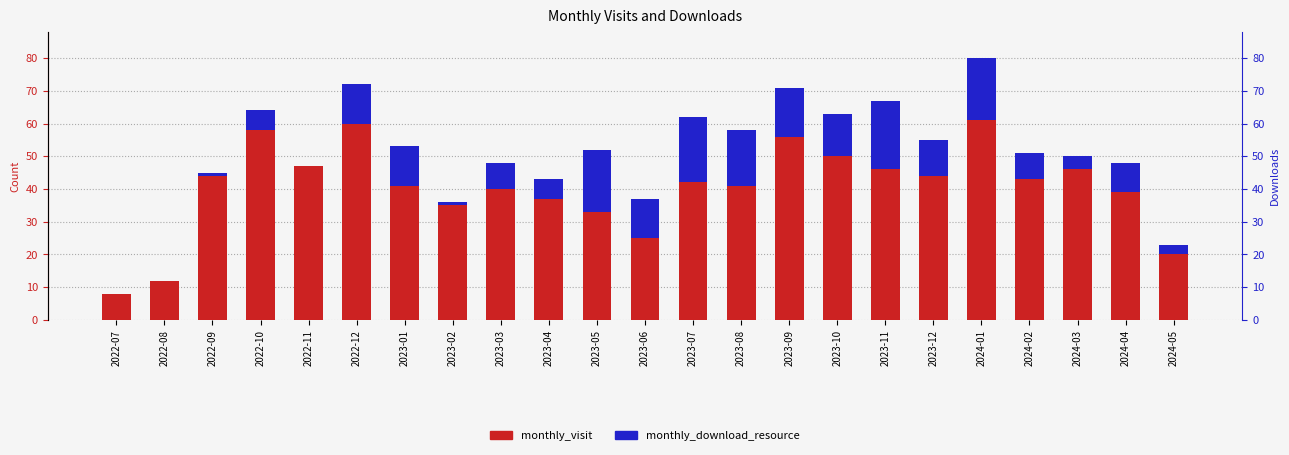

Which category has the lowest value across all series?

2022-07